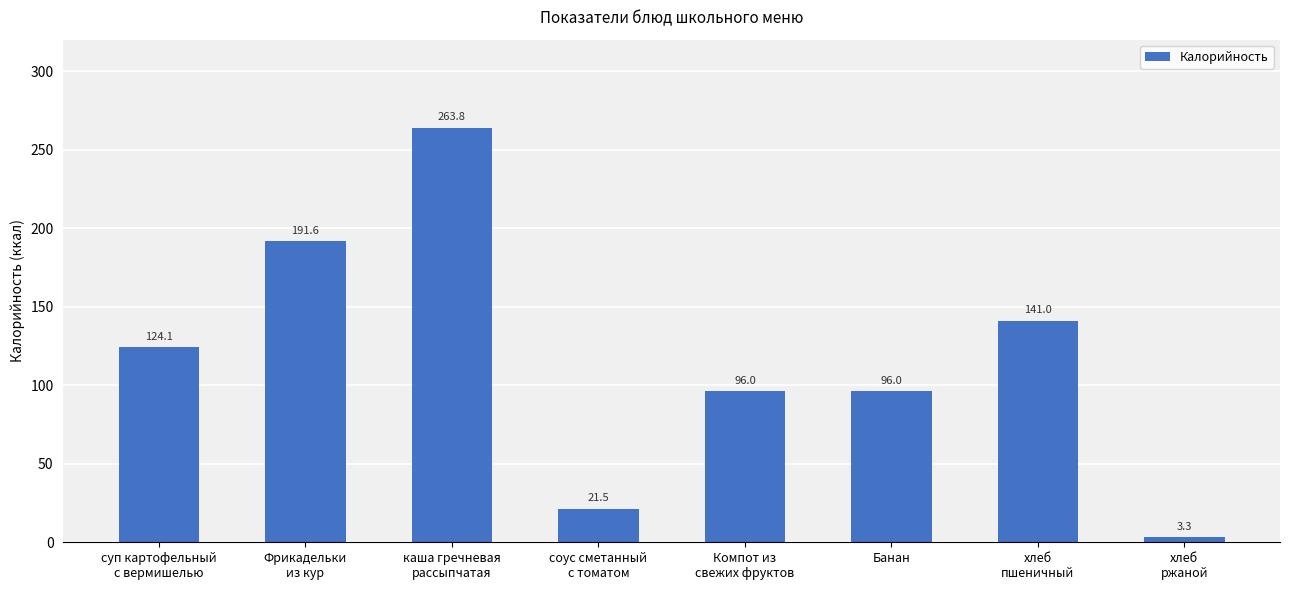

What is the approximate value at Банан?

96.0